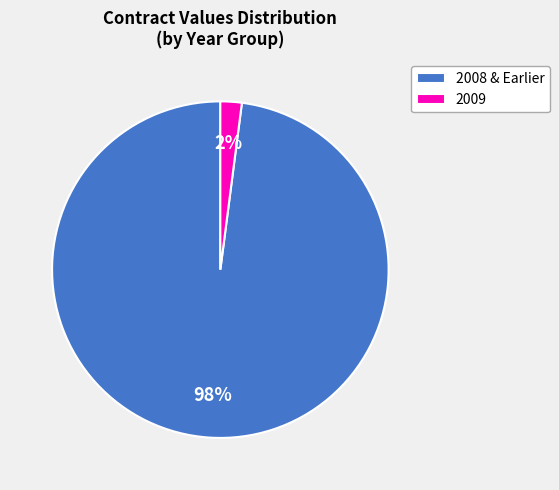

To the nearest percent, what is the average slice percentage?

50%